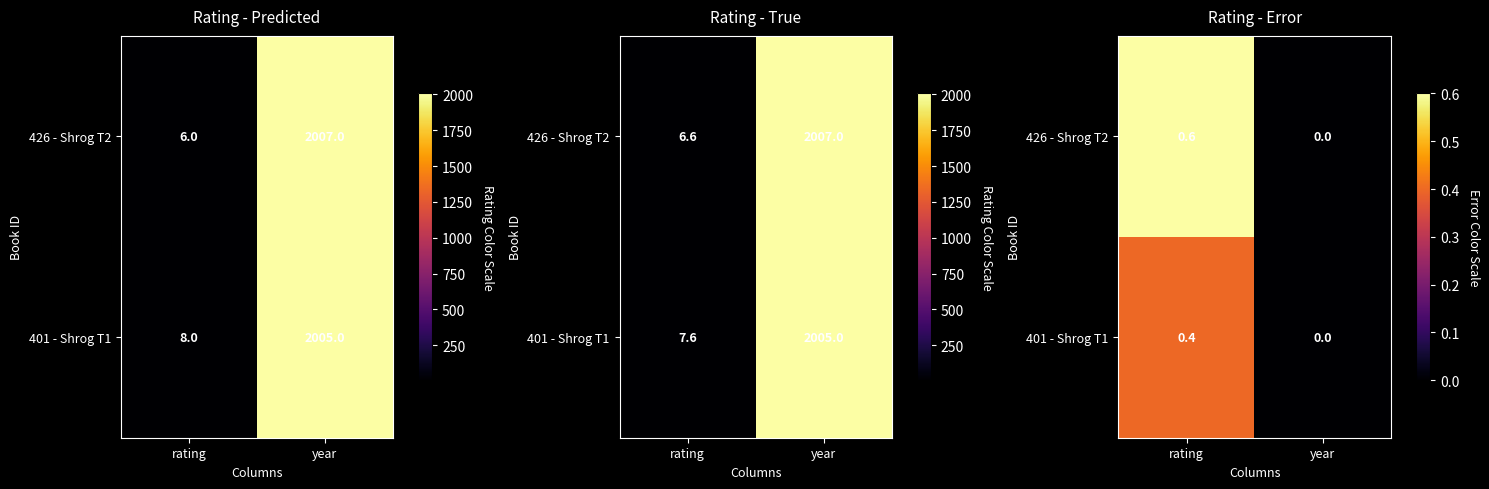

Rank the series at year from lowest to highest value.

426 - Shrog T2, 401 - Shrog T1